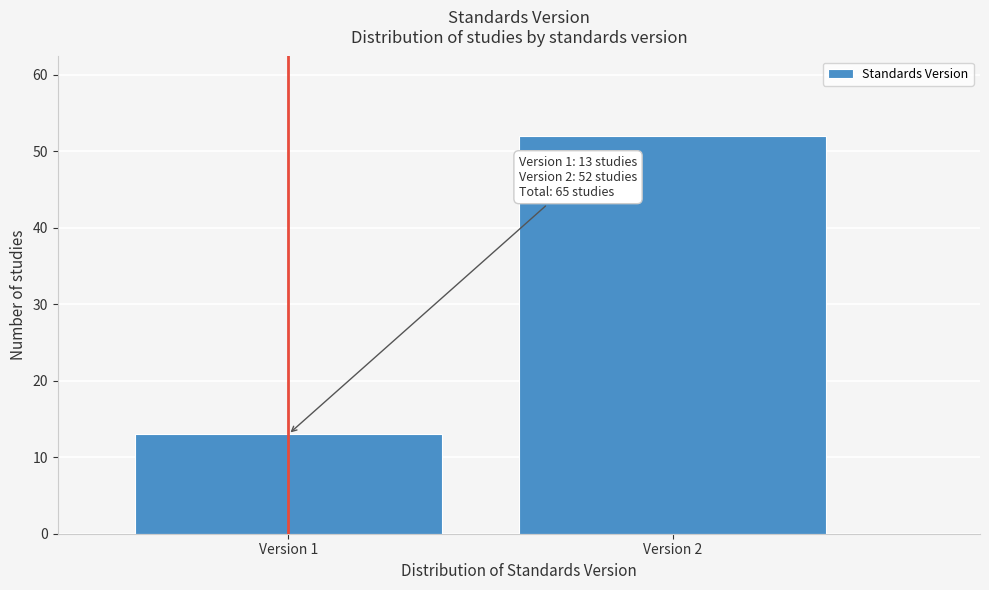

Reading left to right, list all the values displayed in this chart.

13	52